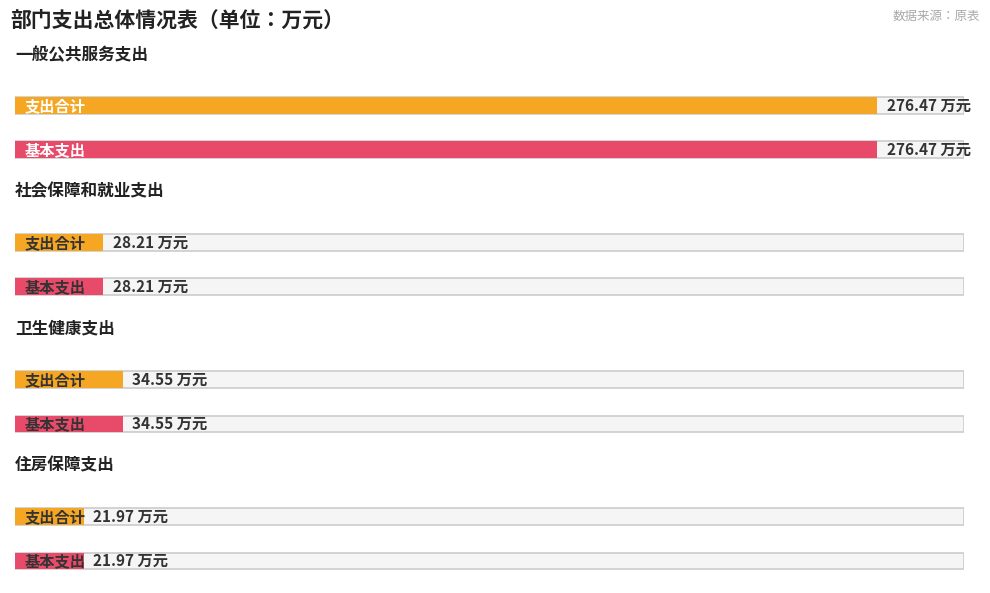

Is it true that 基本支出 equals 34.5 at 卫生健康支出?

True